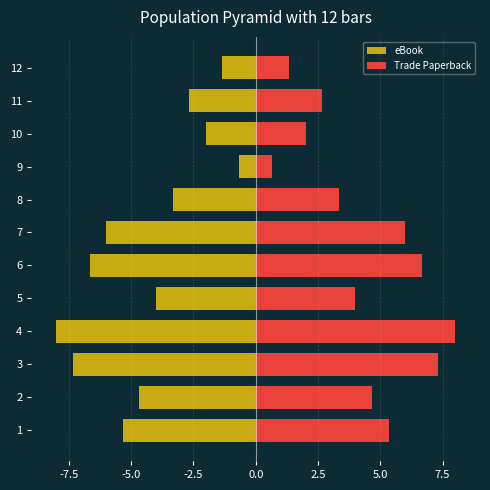

Which series has the largest total across all categories?

Trade Paperback